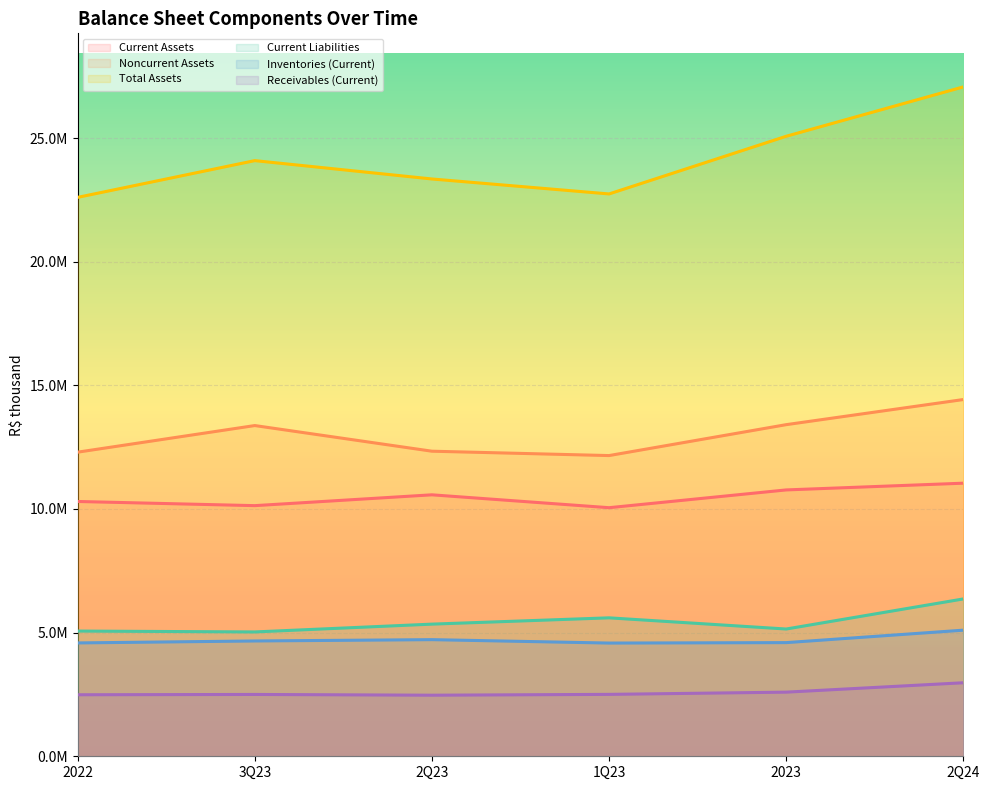

True or false: Current Assets and Inventories (Current) intersect in this chart.

False